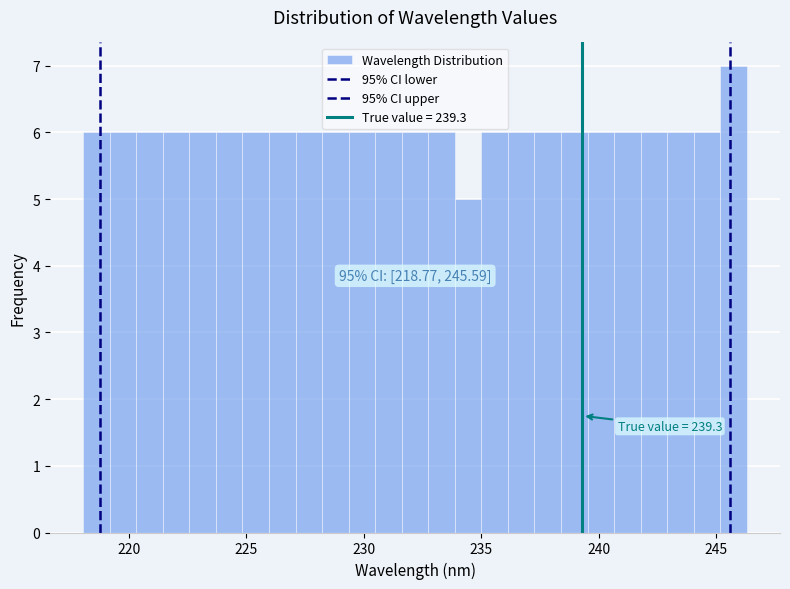

Around what value on the x-axis is the tallest bar? Give the approximate position of its centre, as read against the axis.

245.5